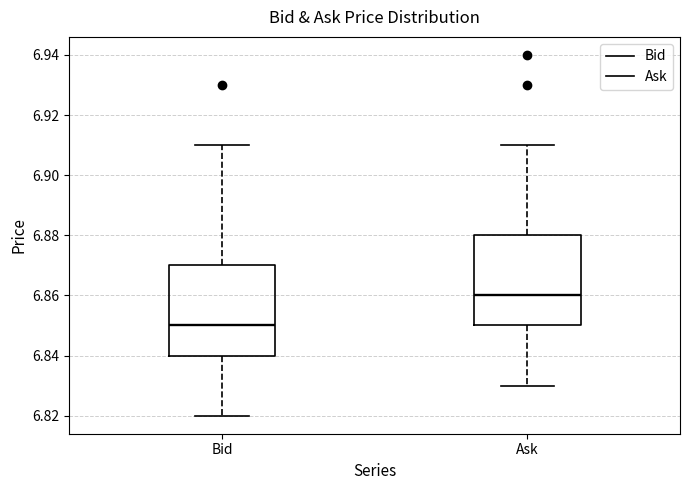

Which box's median line is the highest?

Ask